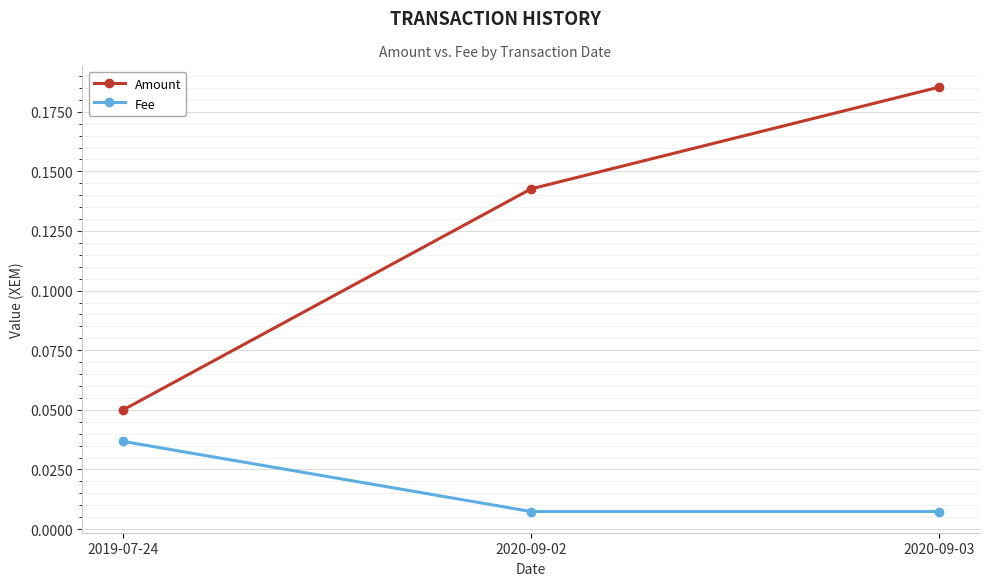

What position from the left is 2019-07-24?

1